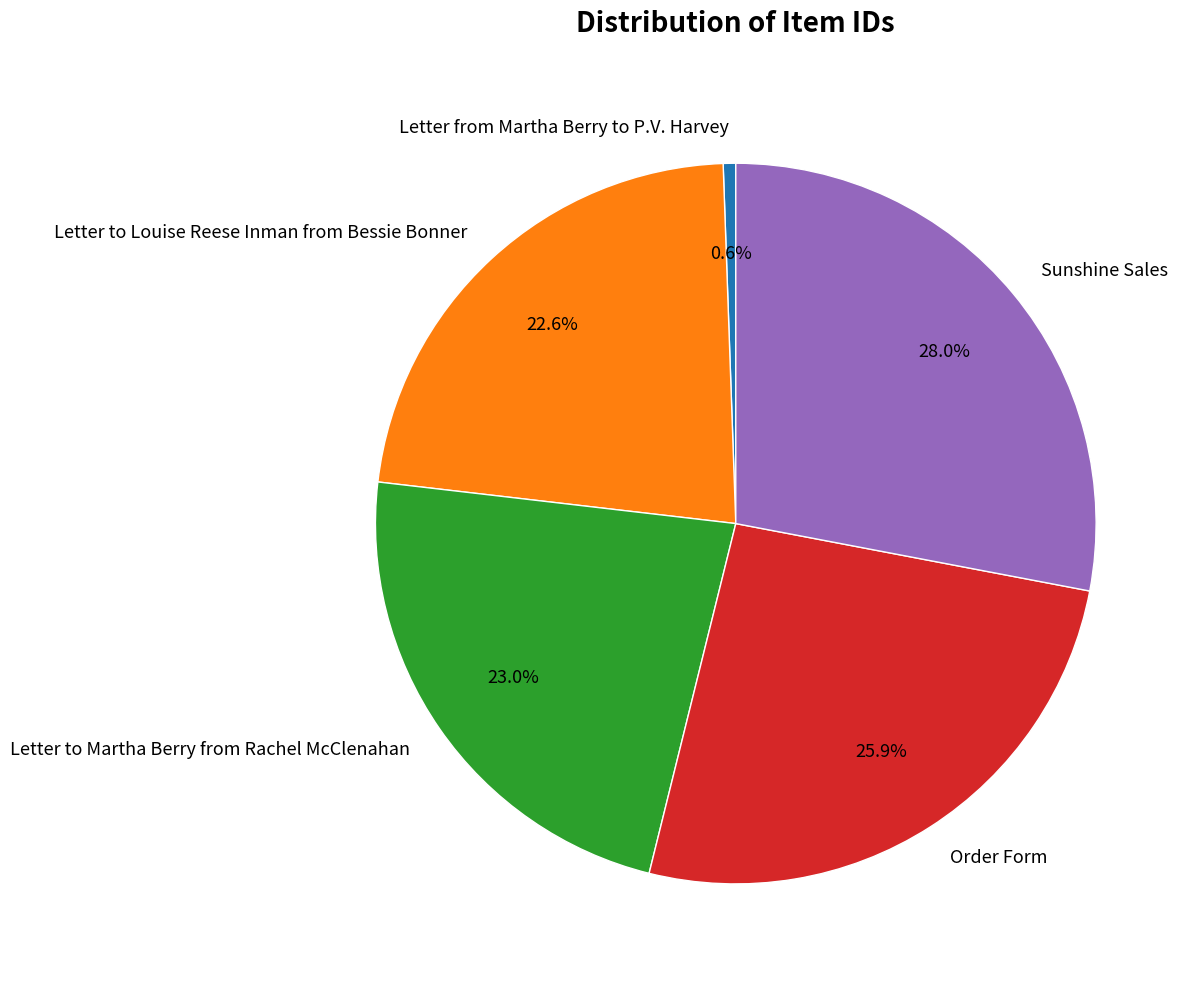

Do Letter to Martha Berry from Rachel McClenahan and Sunshine Sales together represent more than half of the pie?

Yes